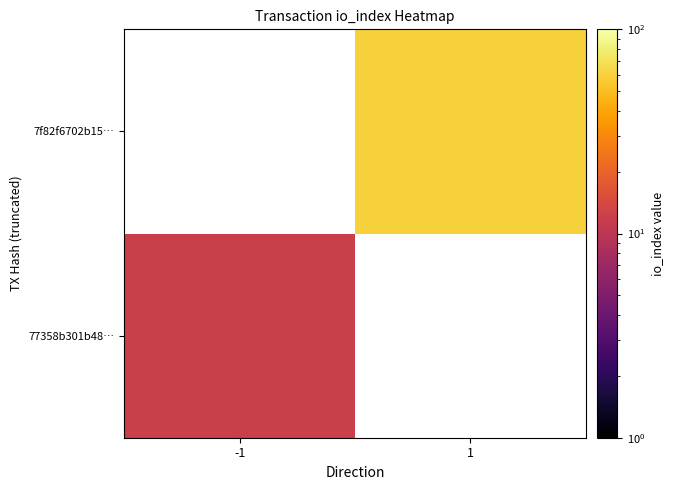

Rank the categories by 77358b301b48… value from highest to lowest.

-1, 1